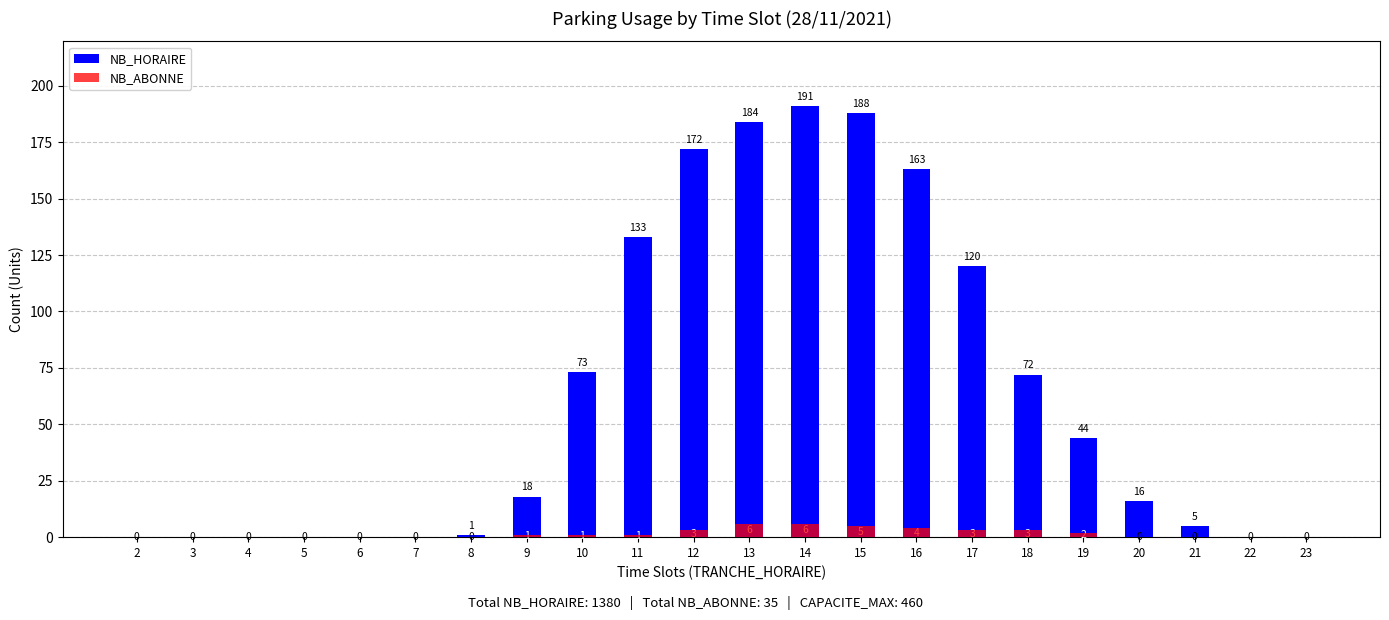

What is the difference between the maximum and minimum values in the NB_HORAIRE series?

191